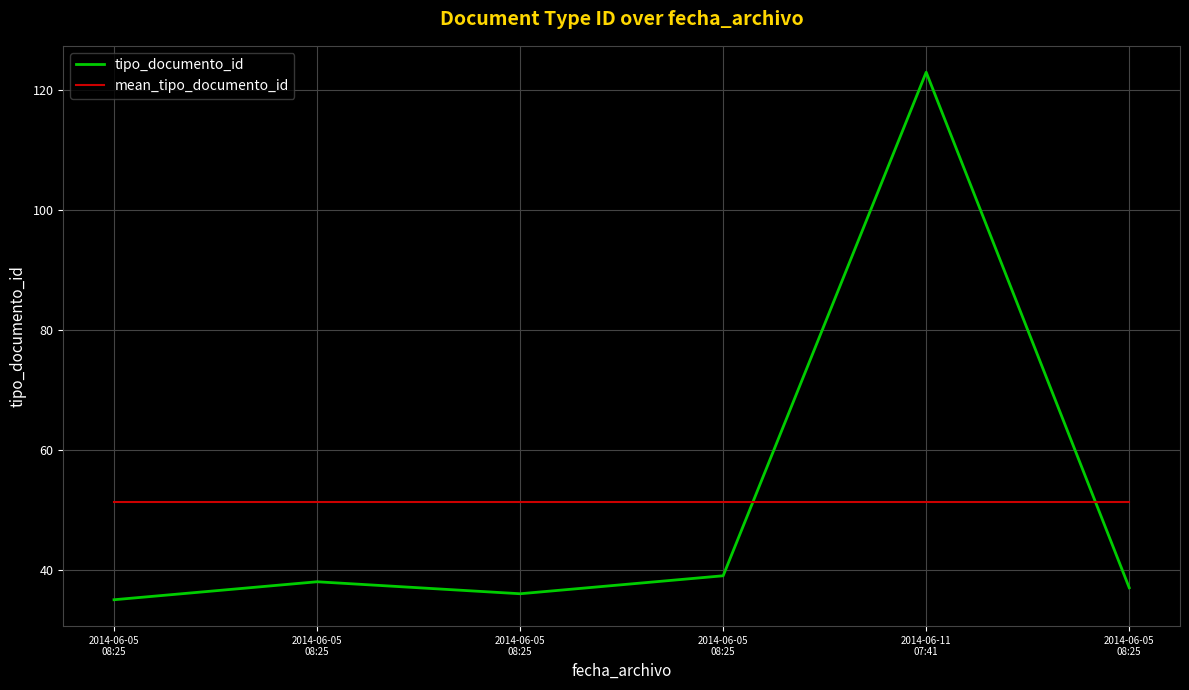

Is this an area chart (filled region under the line)?

No